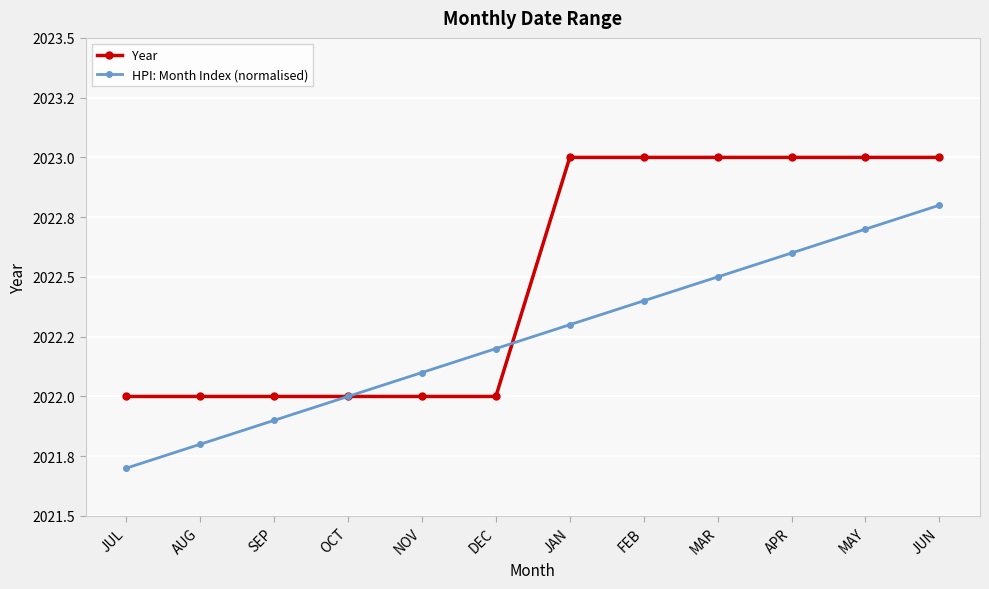

What is the sum of all Year values?

24270.0